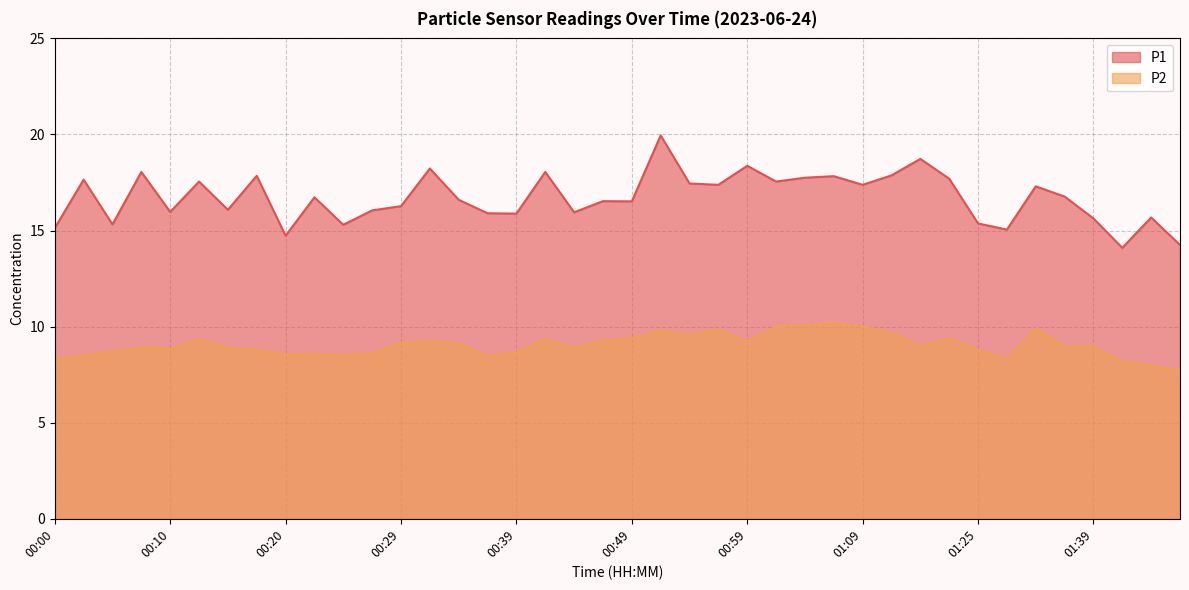

Reading right to left, extract all data points from this chart.

P1: 14.2	15.7	14.1	15.6	16.8	17.3	15.1	15.4	17.7	18.7	17.9	17.4	17.8	17.8	17.6	18.4	17.4	17.4	19.9	16.5	16.5	15.9	18.1	15.9	15.9	16.6	18.2	16.3	16.1	15.3	16.7	14.7	17.9	16.1	17.6	16.0	18.1	15.3	17.6	15.1
P2: 7.7	8.0	8.2	9.0	8.9	9.9	8.3	8.8	9.4	9.0	9.7	10.0	10.2	10.1	10.0	9.2	9.8	9.6	9.8	9.4	9.3	8.9	9.3	8.7	8.5	9.1	9.2	9.2	8.6	8.5	8.6	8.6	8.8	8.9	9.3	8.8	8.9	8.7	8.5	8.3